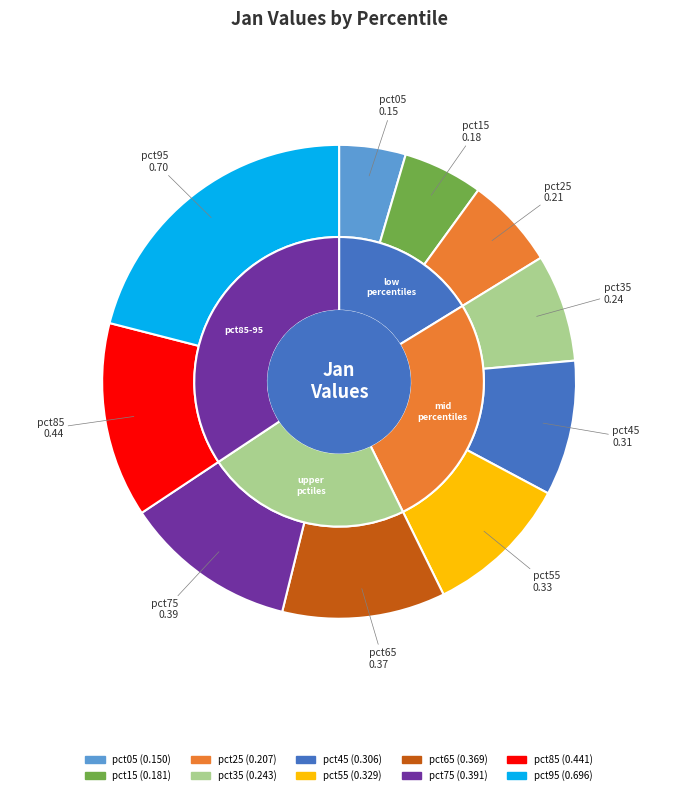

To the nearest percent, what is the average slice percentage?

10%